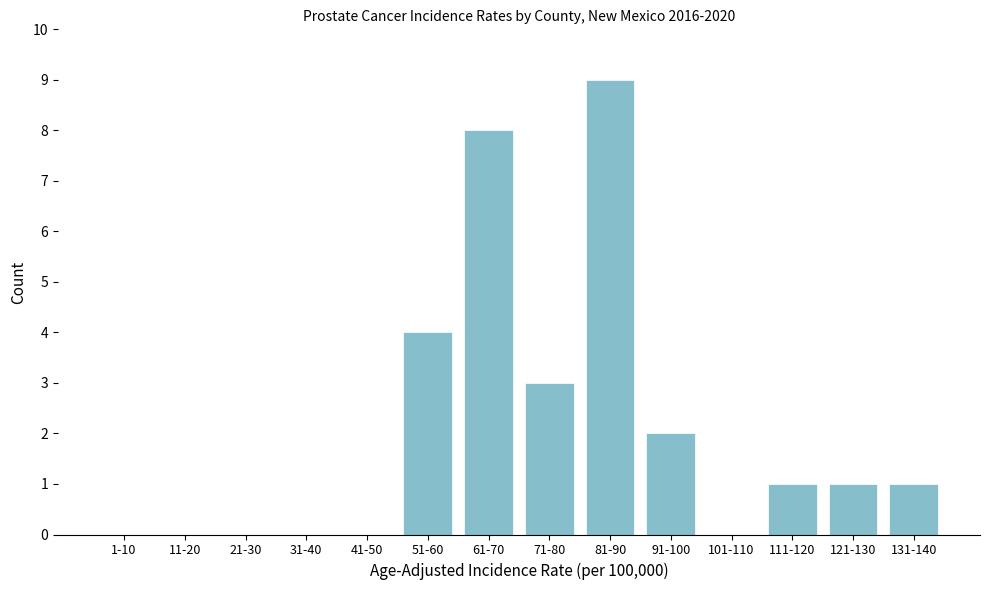

Reading right to left, list all the values displayed in this chart.

131-140=1	121-130=1	111-120=1	101-110=0	91-100=2	81-90=9	71-80=3	61-70=8	51-60=4	41-50=0	31-40=0	21-30=0	11-20=0	1-10=0